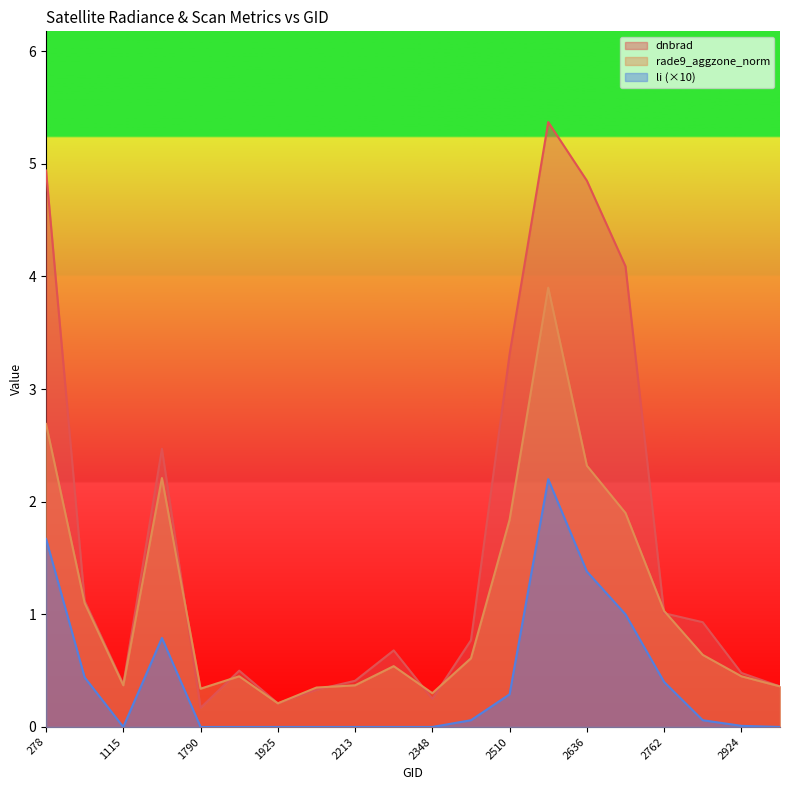

What is the sum of the dnbrad values at 3005 and 1925?

0.6